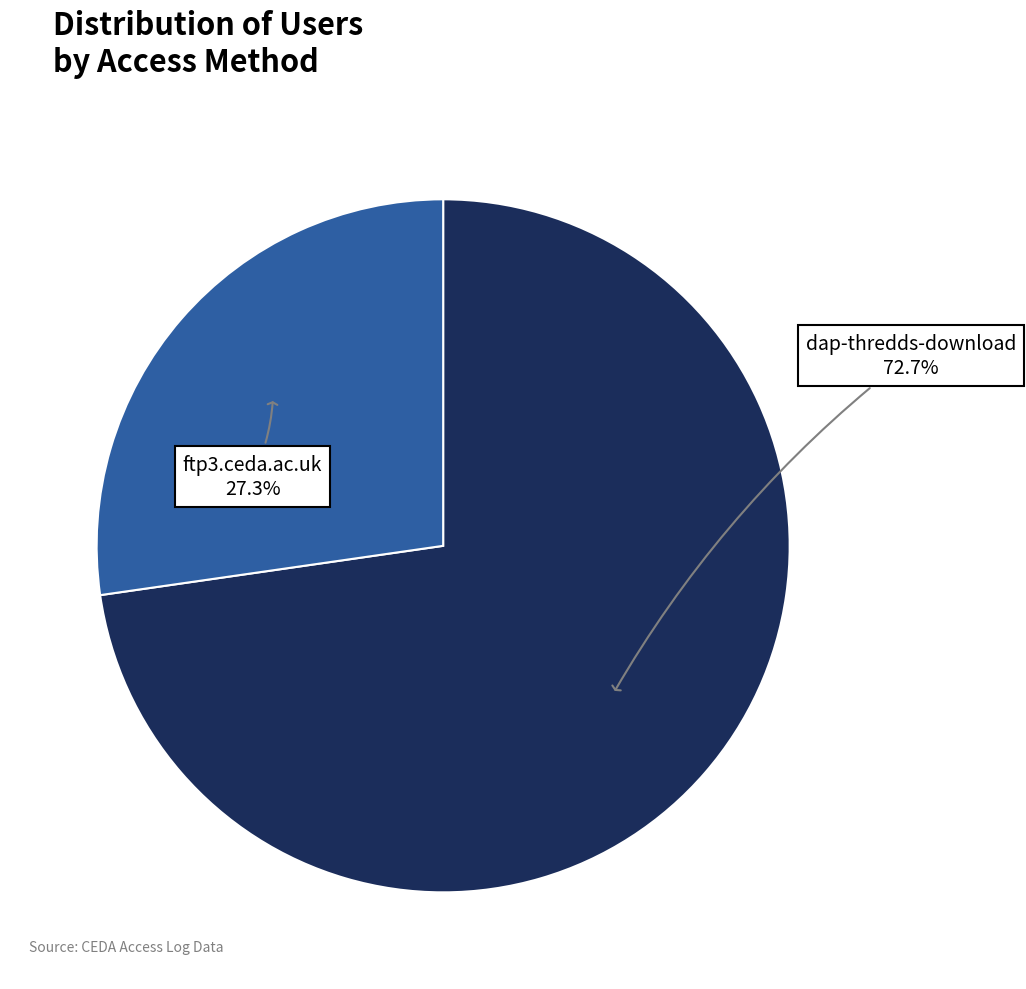

How many segments does this pie chart have?

2